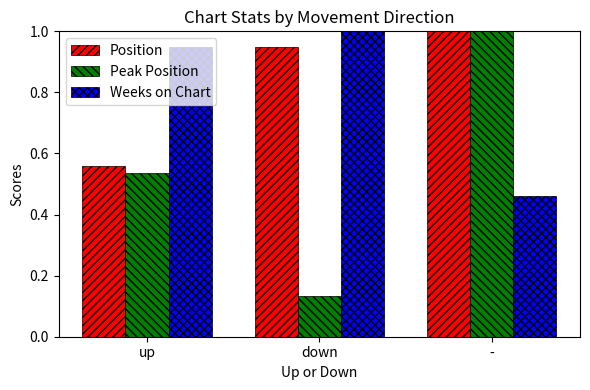

How many groups of bars are there?

3